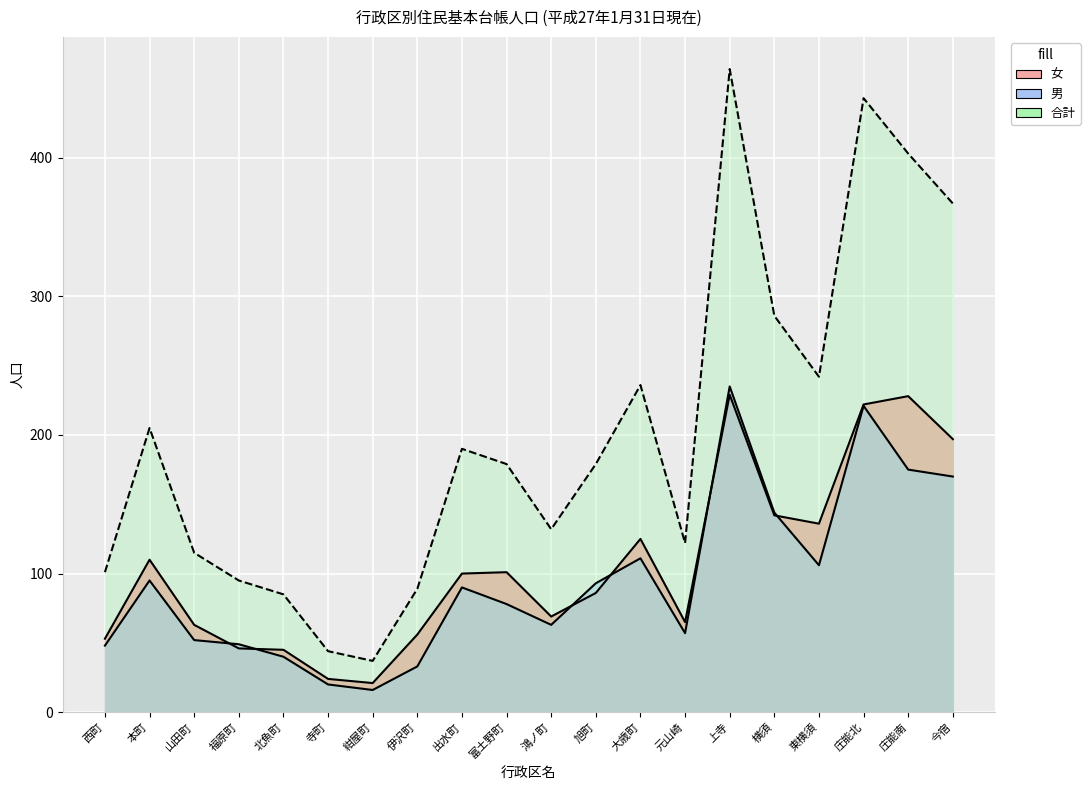

Rank the series by their maximum value, from lowest to highest.

女, 男, 合計